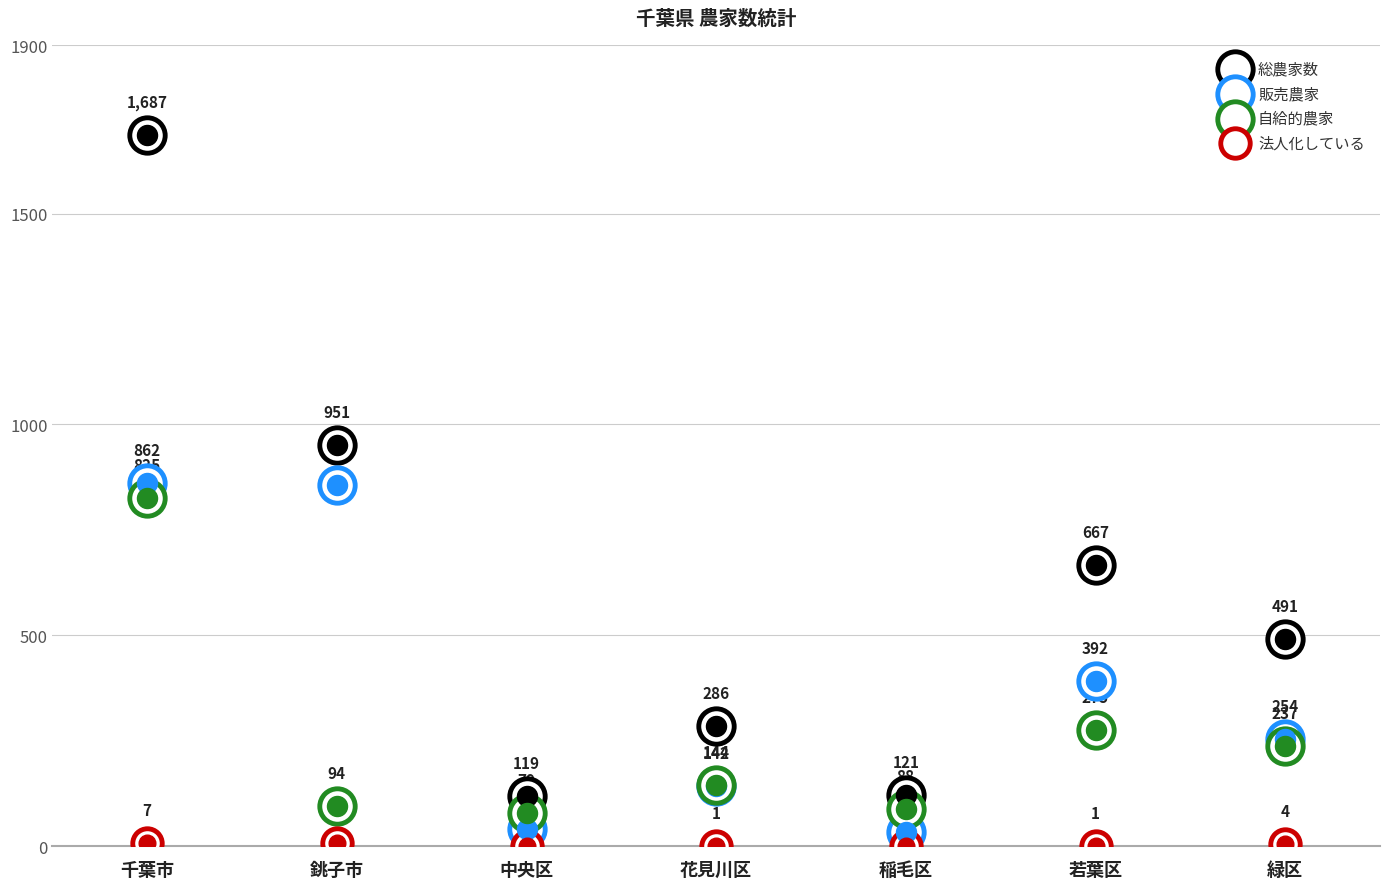

Is the value of 販売農家 at 千葉市 greater than the value of 自給的農家 at 緑区?

Yes